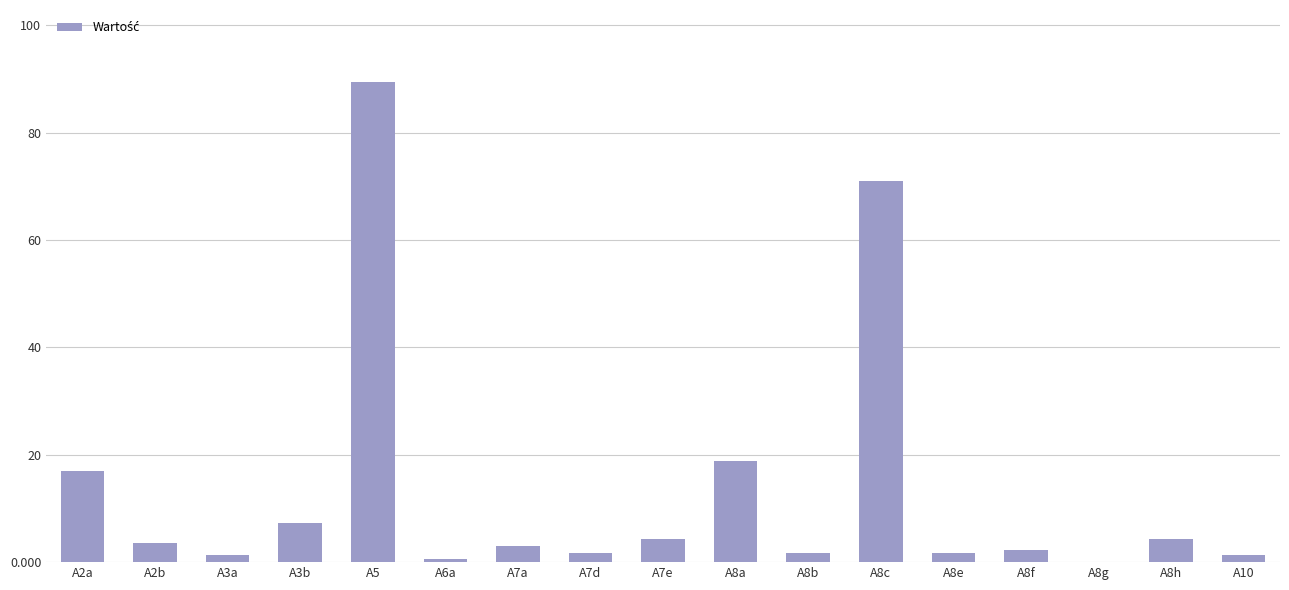

Approximately how many times larger is the value at A7e compared to A2a?

0.3